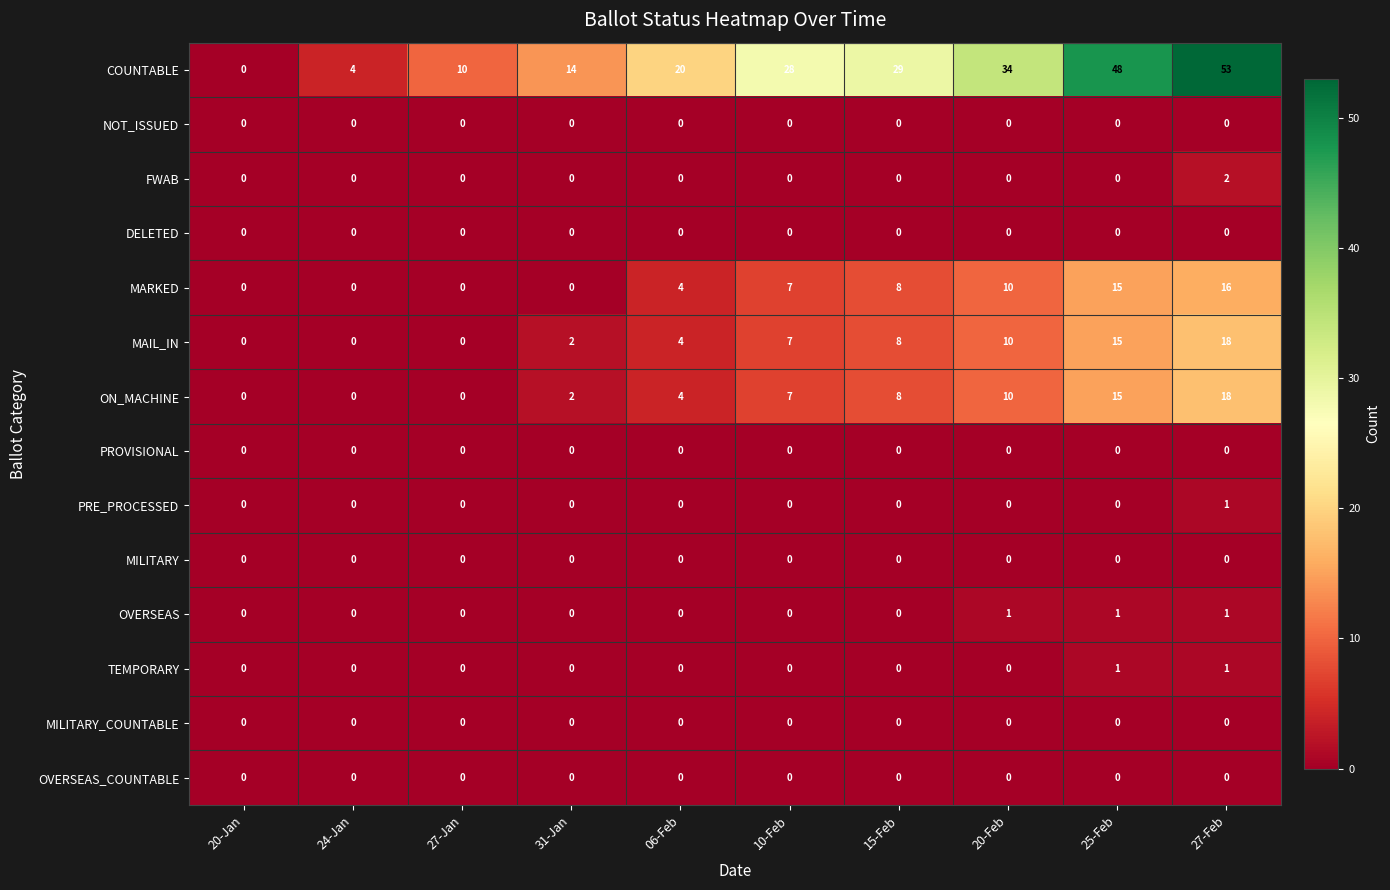

Where is MAIL_IN nearest to the value 9?

15-Feb